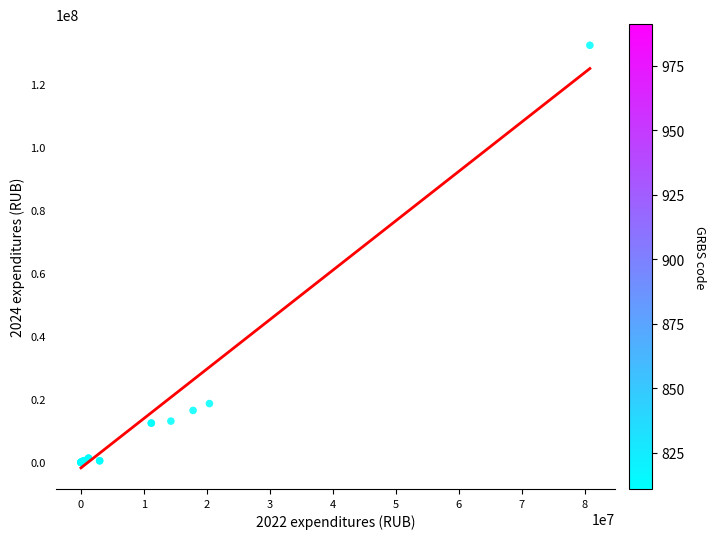

What Y value in the scatter plot is closest to 66101396?

18634963.0